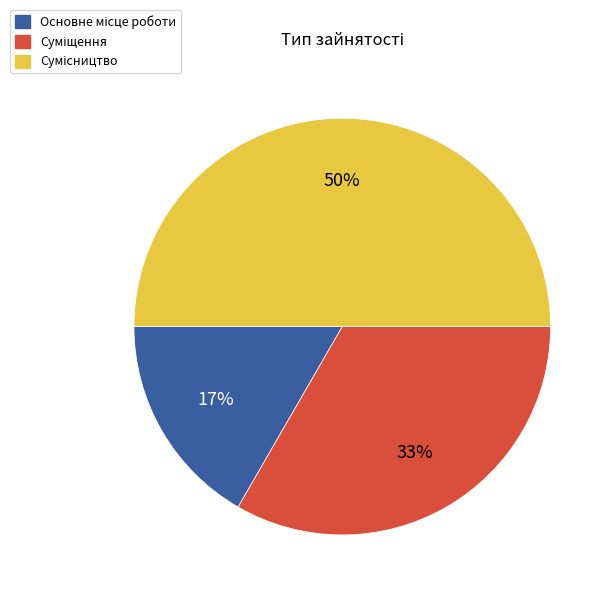

To the nearest percent, what is the average slice percentage?

33%